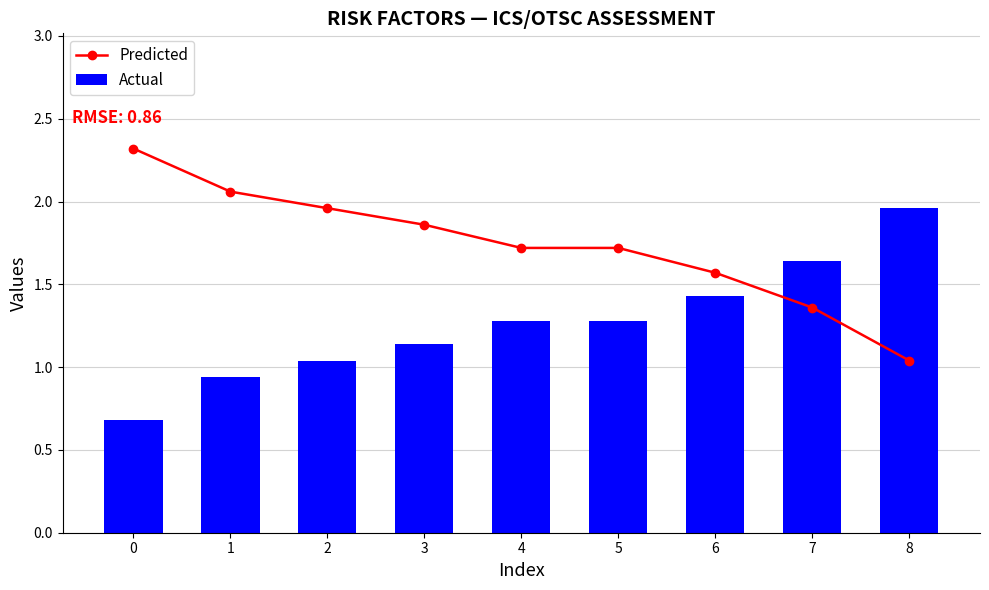

Reading left to right, what are all the values shown in this chart?

Predicted: 2.3	2.1	2.0	1.9	1.7	1.7	1.6	1.4	1.0
Actual: 0.7	0.9	1.0	1.1	1.3	1.3	1.4	1.6	2.0